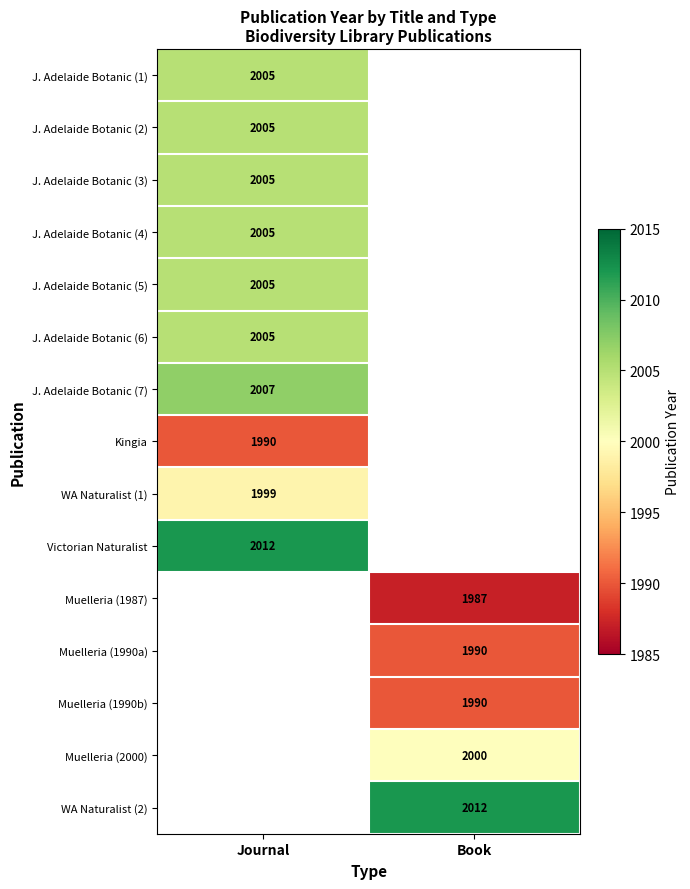

The J. Adelaide Botanic (7) series shows 2007 at Journal. True or false?

True